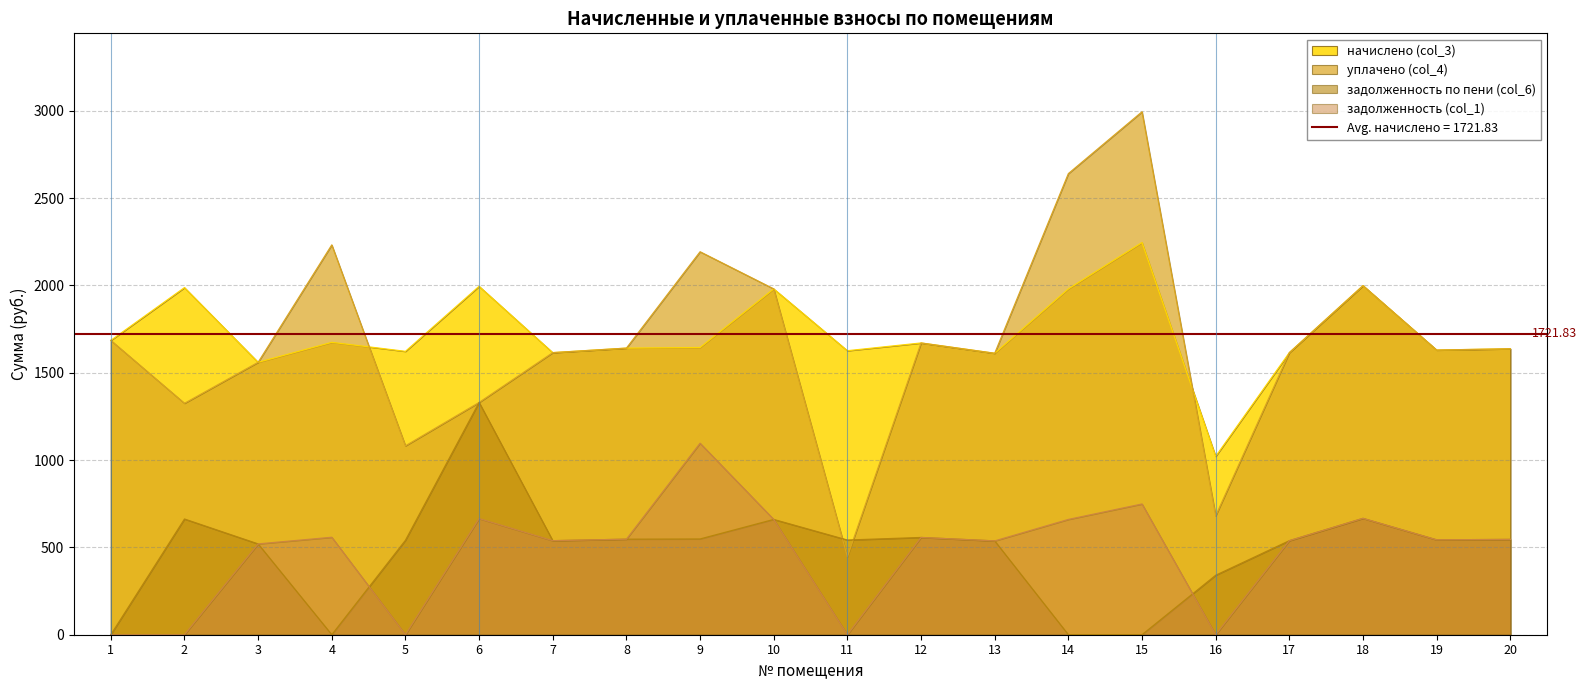

True or false: уплачено (col_4) has a value of 1324.9 at 2.

True